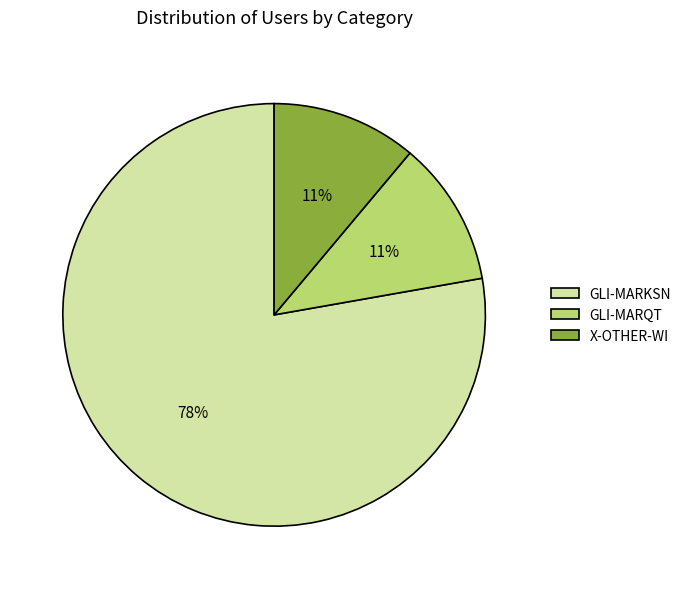

To the nearest percent, what percentage of the pie is X-OTHER-WI?

11%